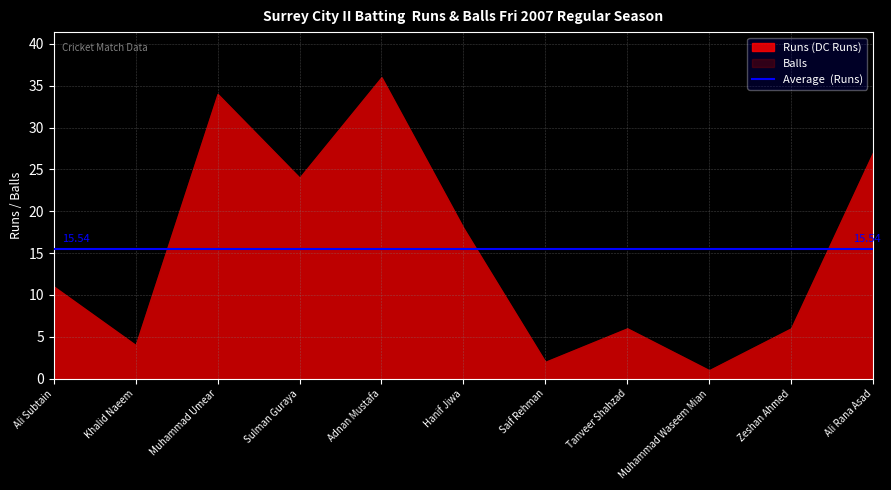

What is the label of the 4th point from the right?

Tanveer Shahzad